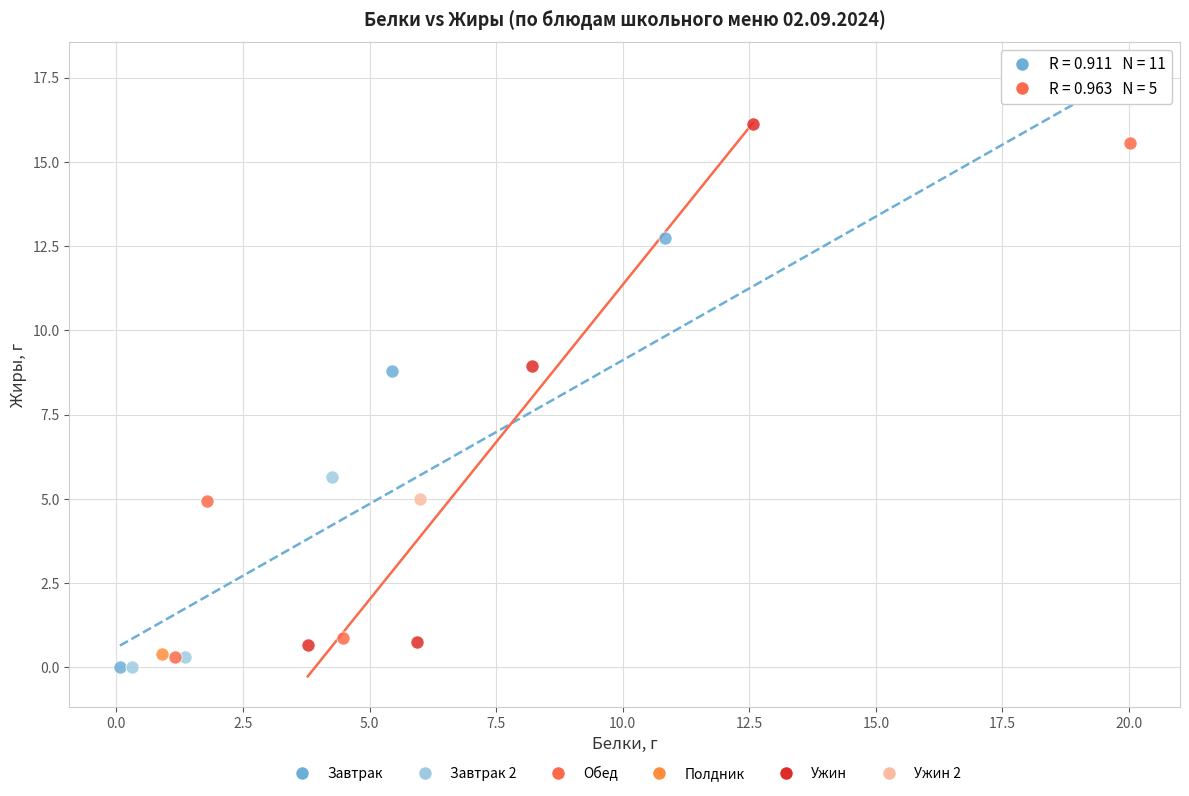

Which series contains the highest Y value?

Ужин